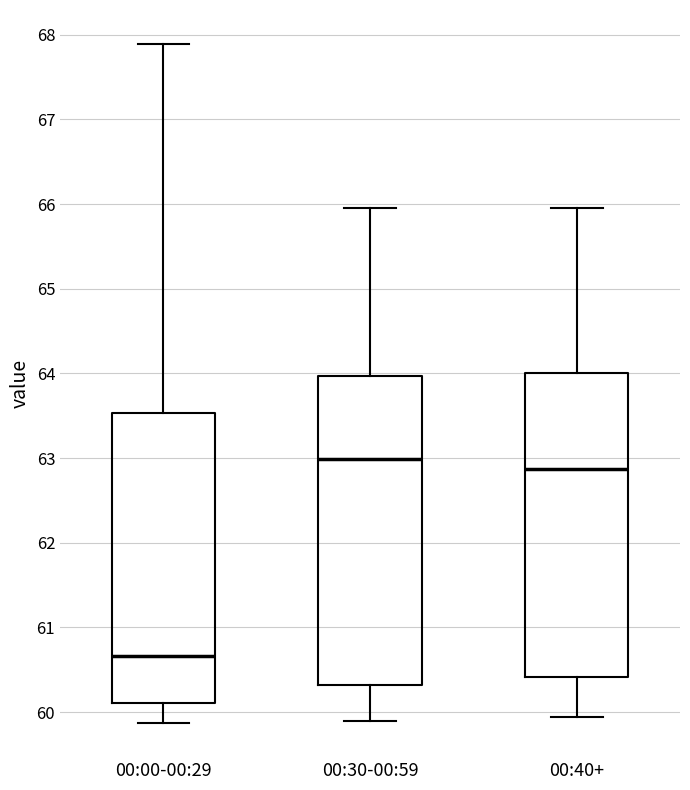

Which box has the lowest median line?

00:00-00:29